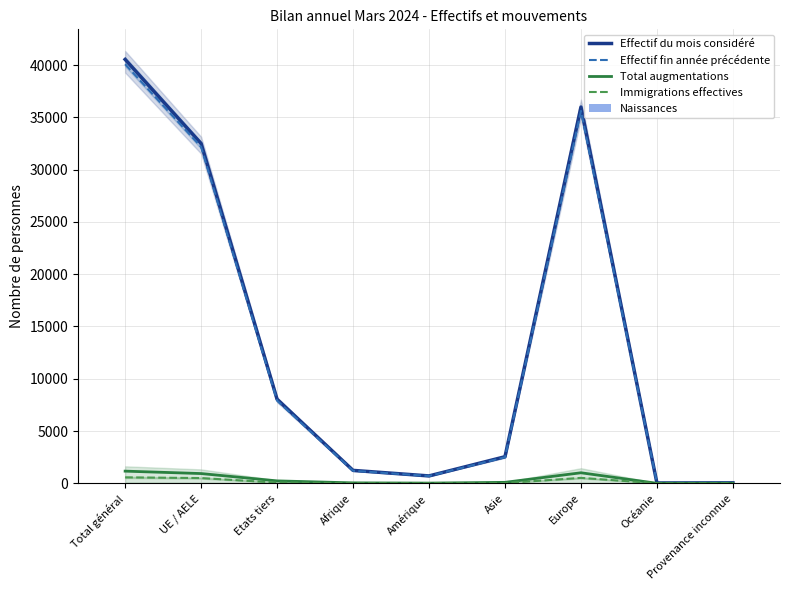

Reading right to left, transcribe all the data shown in this chart.

Effectif du mois considéré: 45	31	35984	2541	705	1235	8042	32499	40541
Effectif fin année précédente: 45	29	35622	2491	699	1199	7909	32176	40085
Total augmentations: 2	1	1007	92	19	42	231	932	1163
Immigrations effectives: 0	1	519	23	13	14	69	501	570
Naissances: 0	0	63	4	0	8	17	58	75